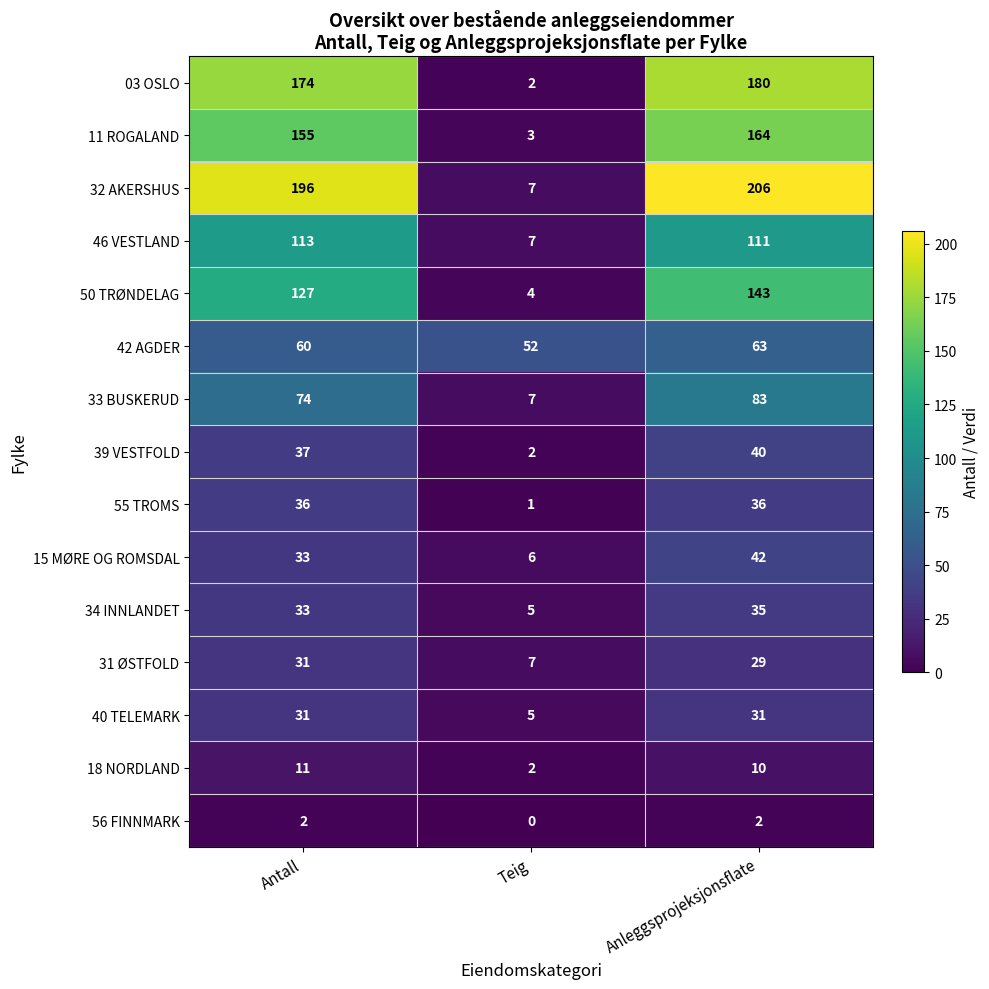

List the labels in order of 39 VESTFOLD value, largest first.

Anleggsprojeksjonsflate, Antall, Teig